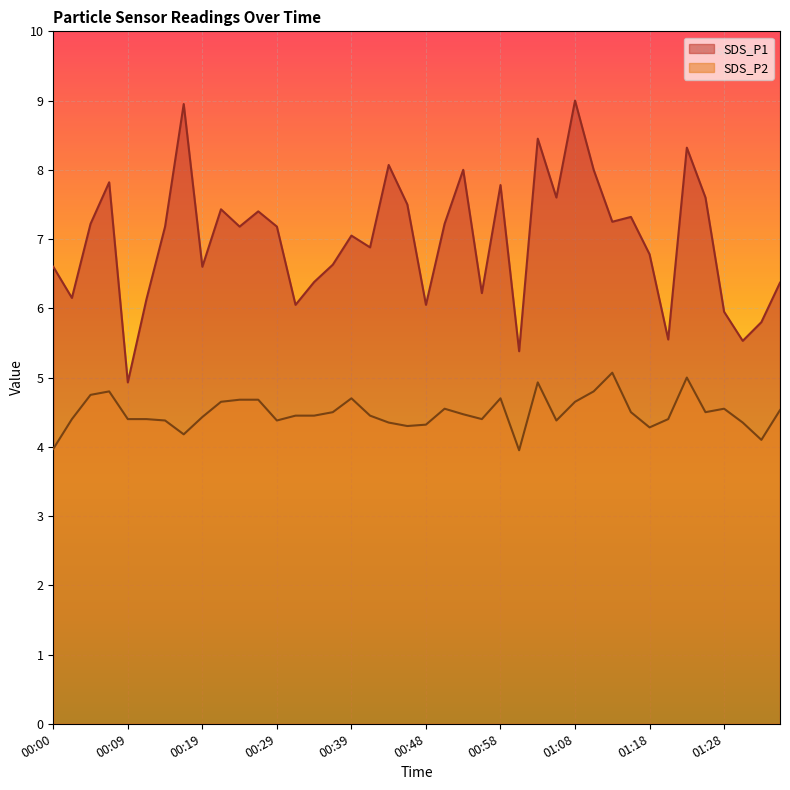

True or false: SDS_P2 has a value of 4.5 at 01:25.

True